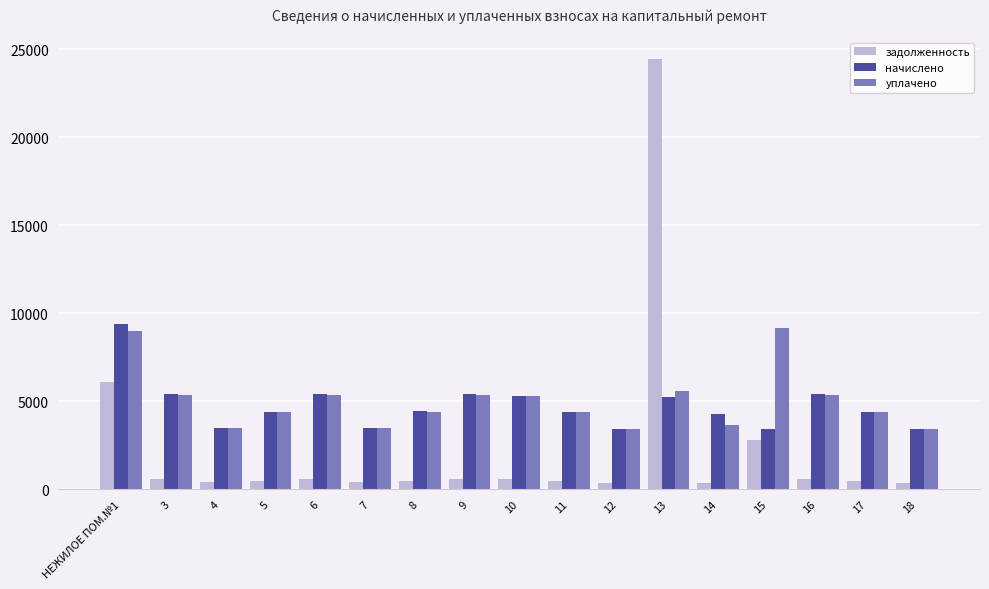

Which series has the largest total across all categories?

уплачено